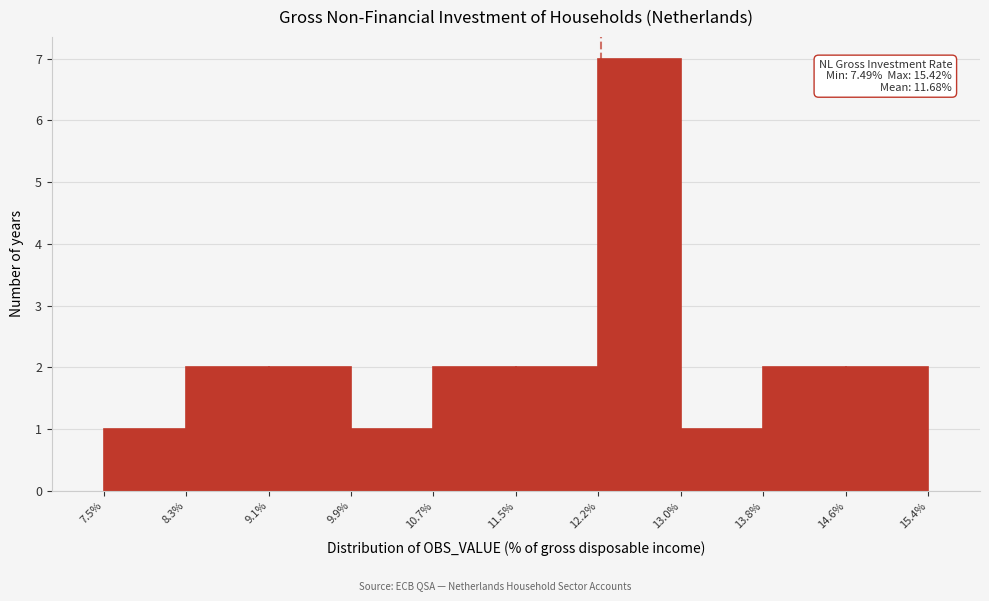

Over which range of the x-axis is the bar tallest?

12.2% to 13.0%